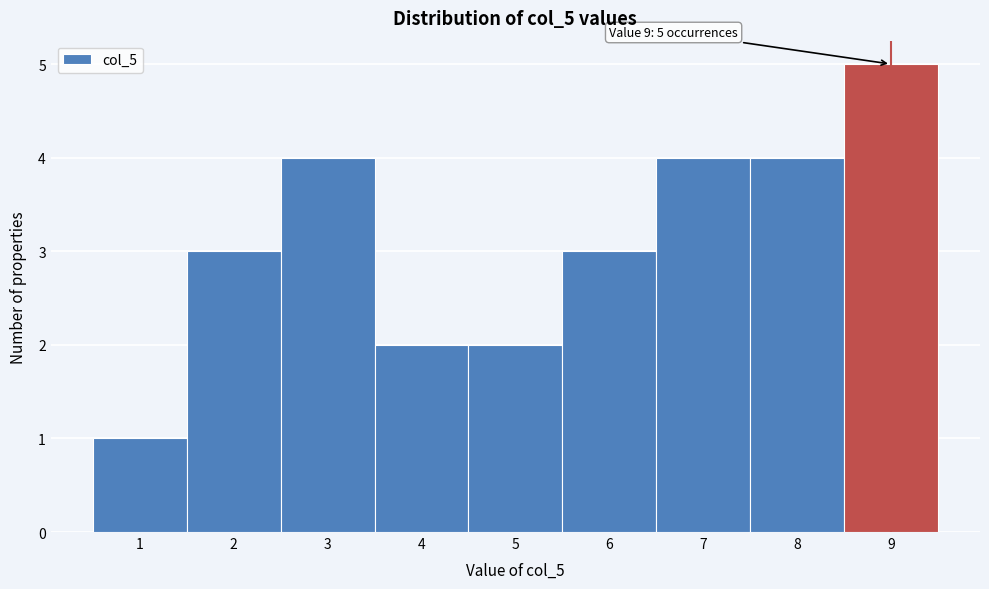

Which range on the x-axis has the tallest bar?

8.5 to 9.5